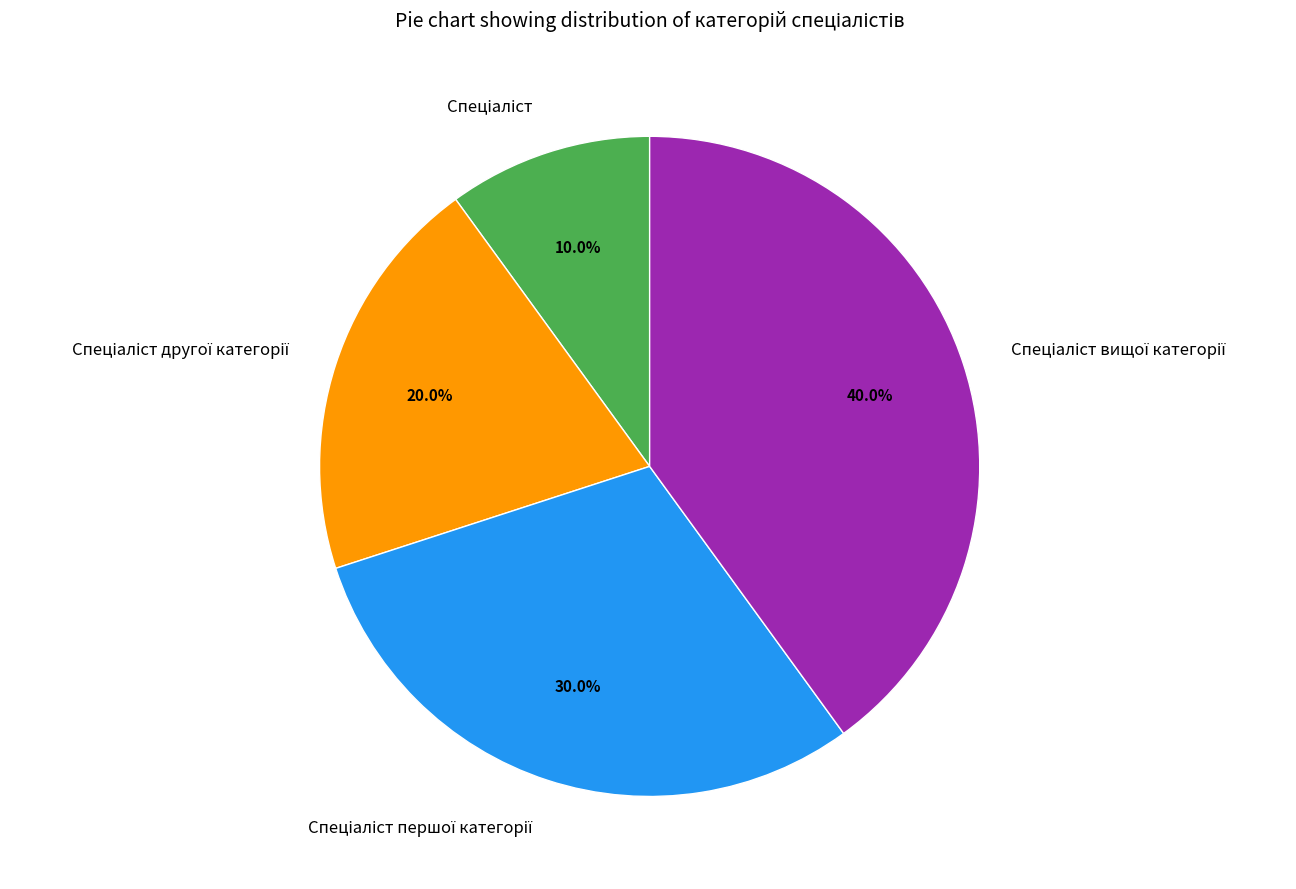

Is it true that Спеціаліст першої категорії is 30% of the pie?

True